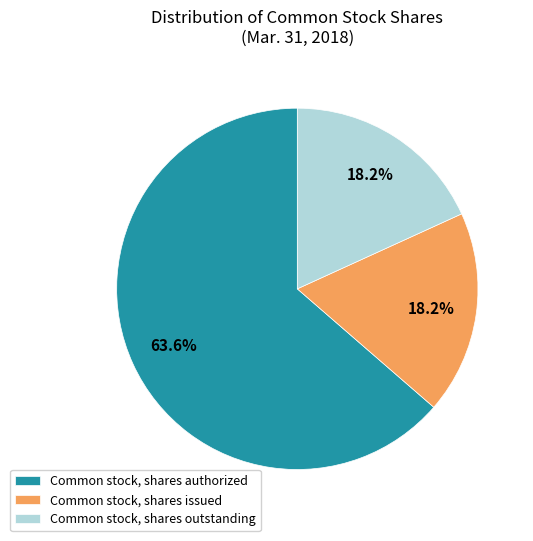

Is it true that Common stock, shares issued is 5% of the pie?

False